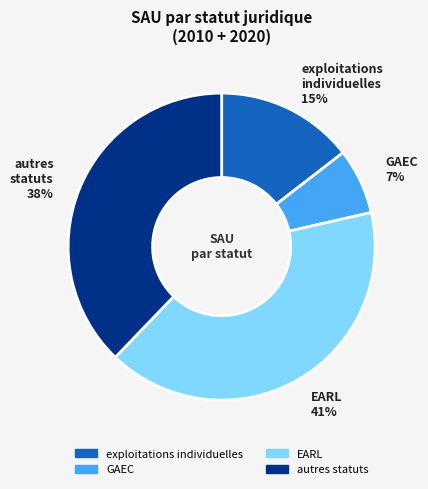

To the nearest percent, what is the difference between the GAEC and exploitations individuelles slice percentages?

8%